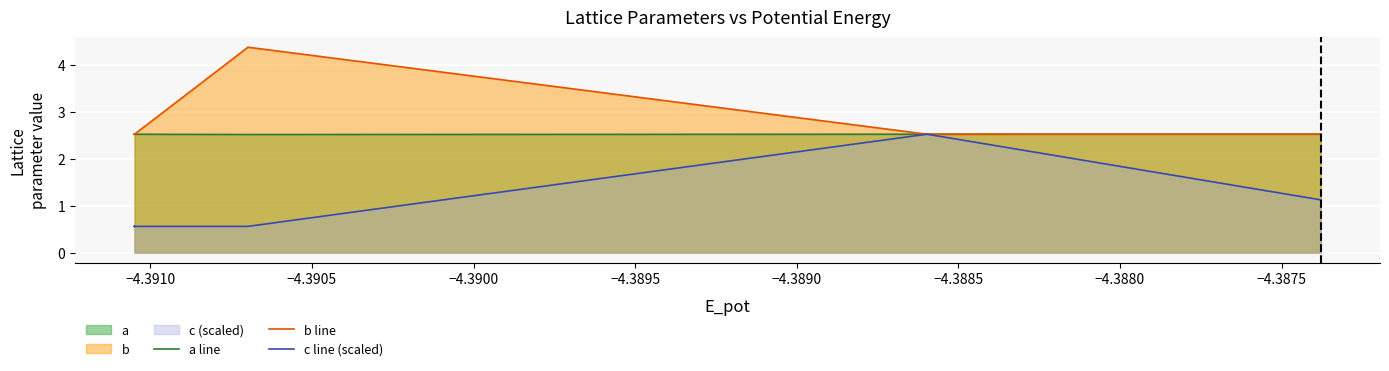

At how many categories does at least one series exceed 1?

20